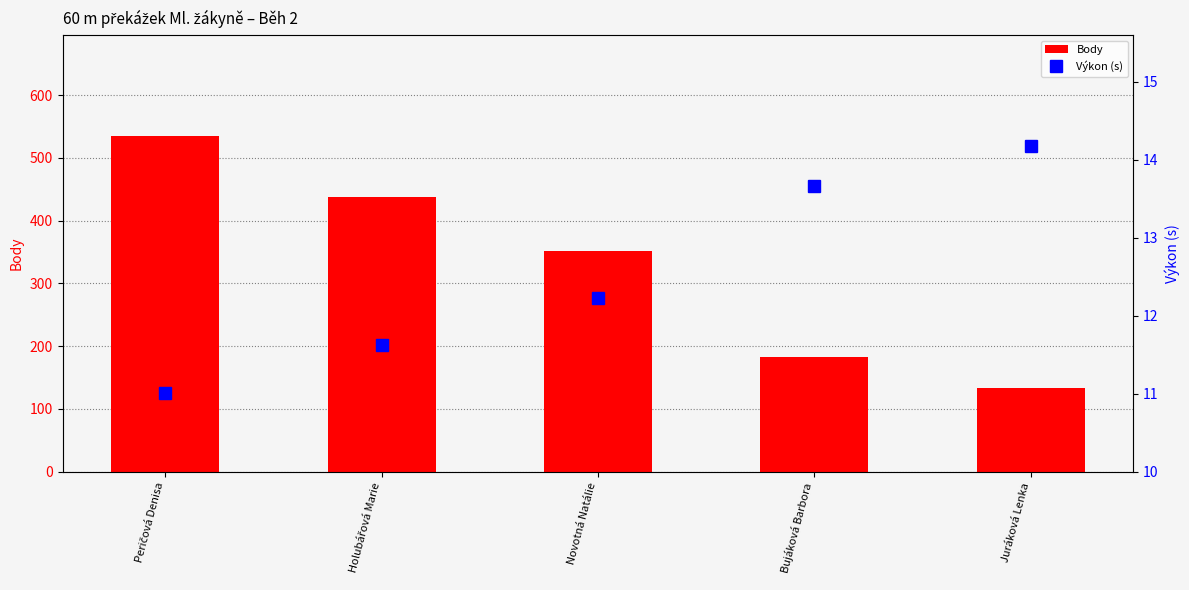

What is the label of the 5th bar from the right?

Peričová Denisa